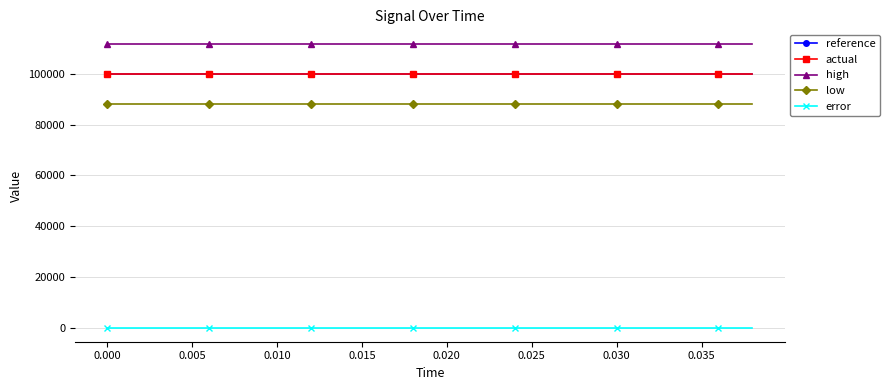

What is the value of the actual point at the 14th from the left?

100000.0